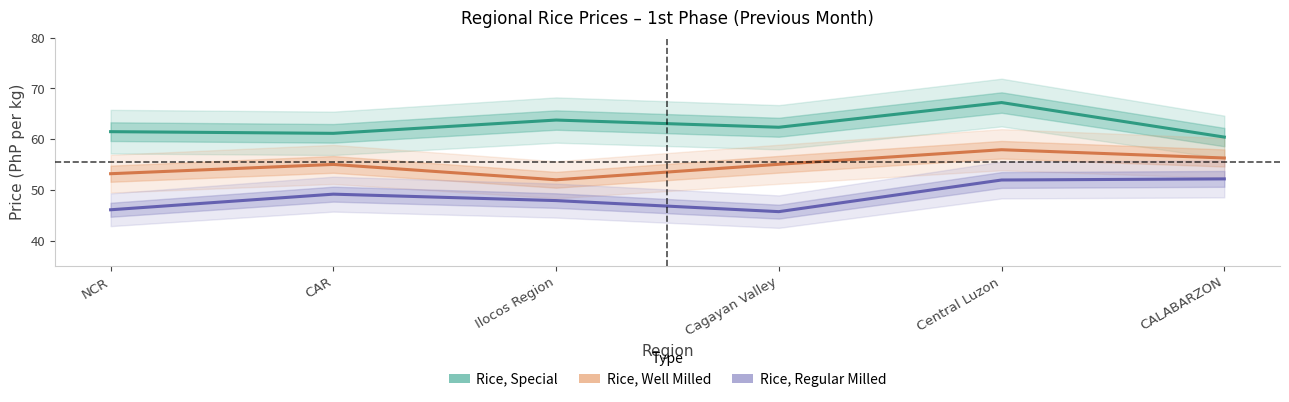

Which label corresponds to the largest value in the chart?

Central Luzon